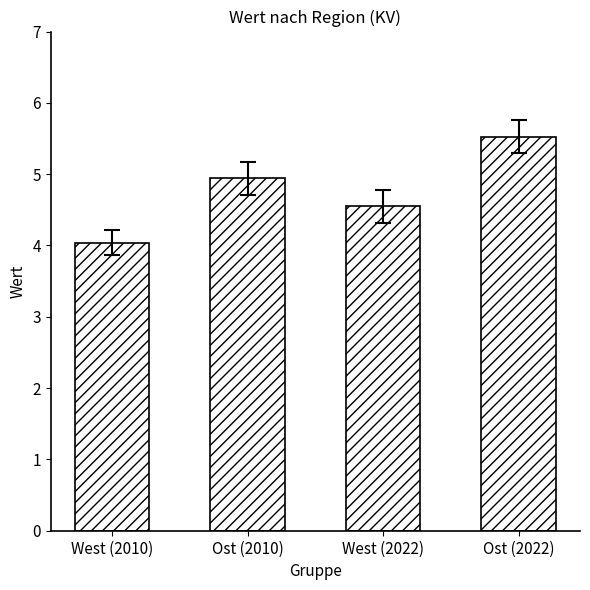

The chart shows a value of 1.6 at West (2022). True or false?

False